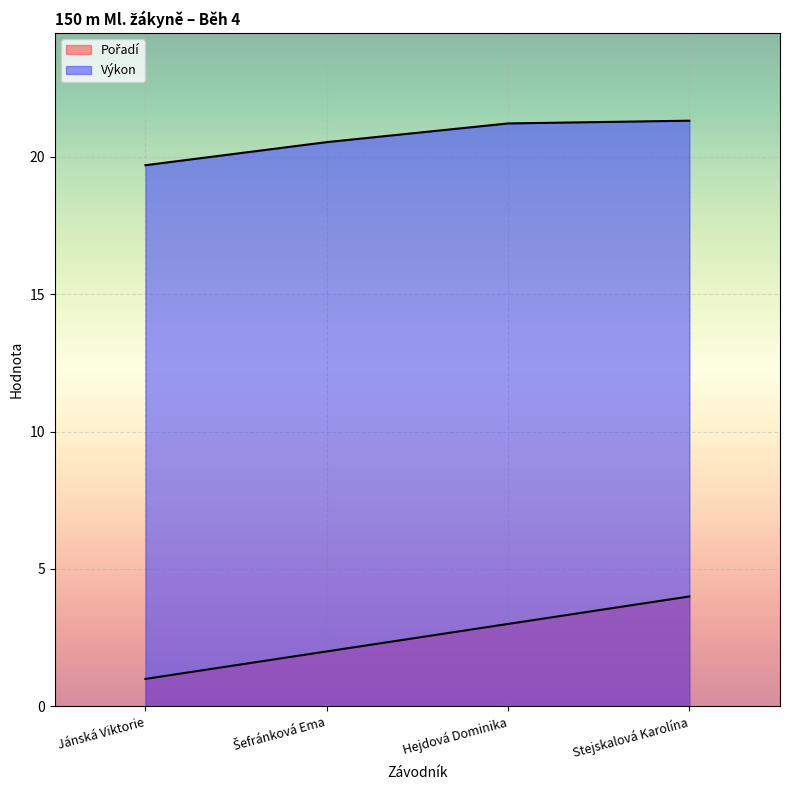

At how many categories does at least one series exceed 12?

4